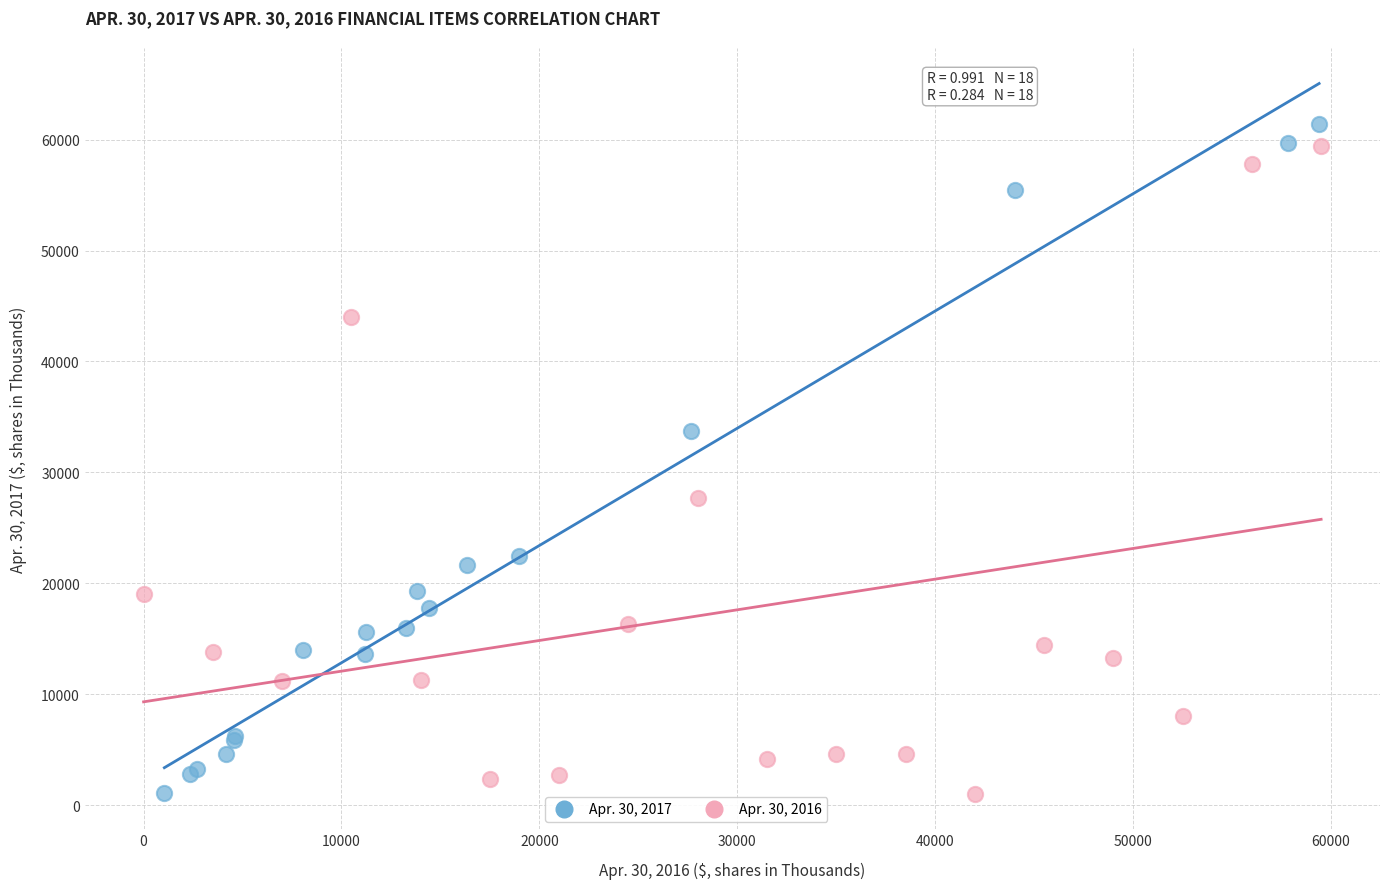

Which series has the largest Y range (max minus min)?

Apr. 30, 2017